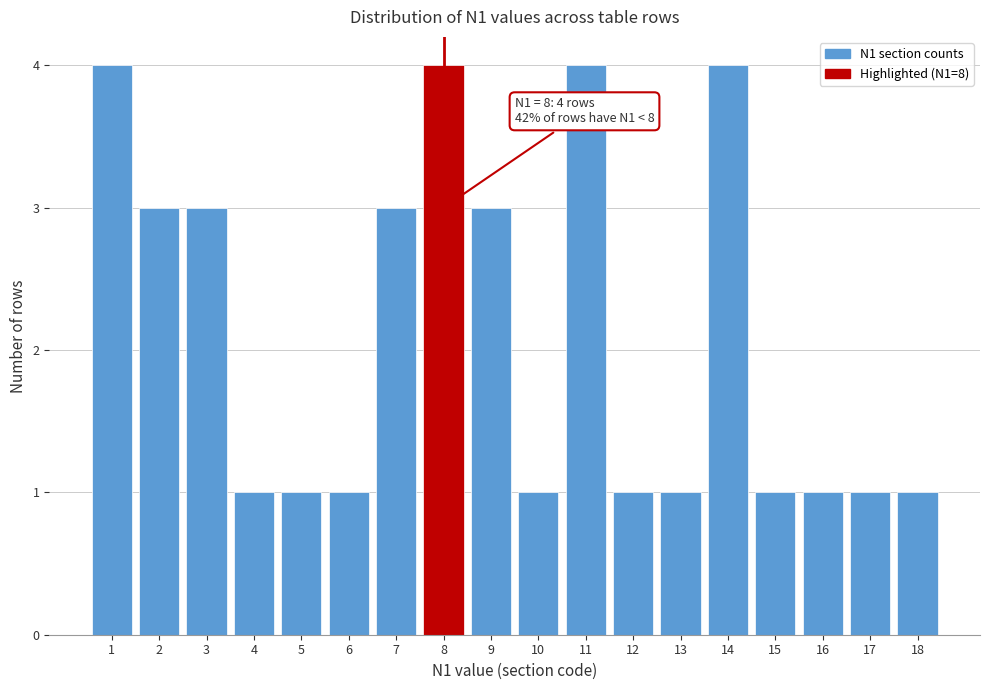

Reading left to right, extract all data points from this chart.

1=4	2=3	3=3	4=1	5=1	6=1	7=3	8=4	9=3	10=1	11=4	12=1	13=1	14=4	15=1	16=1	17=1	18=1